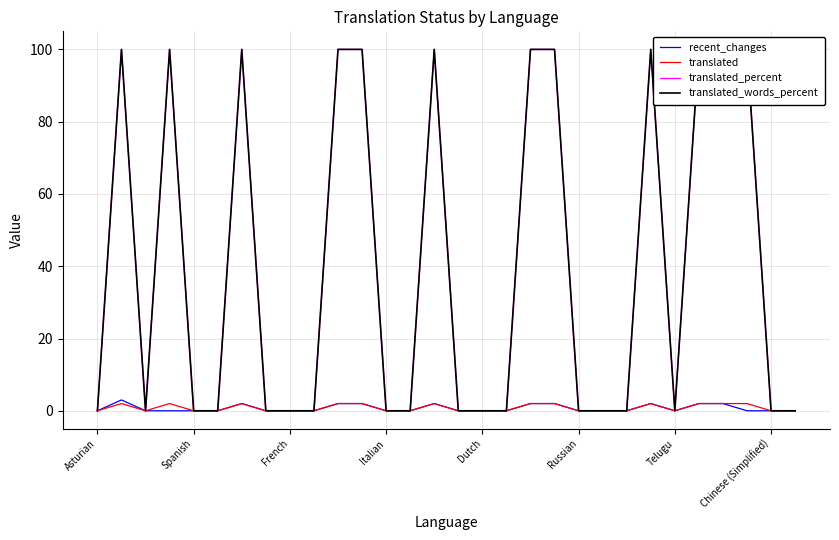

Does the chart have visible grid lines?

Yes